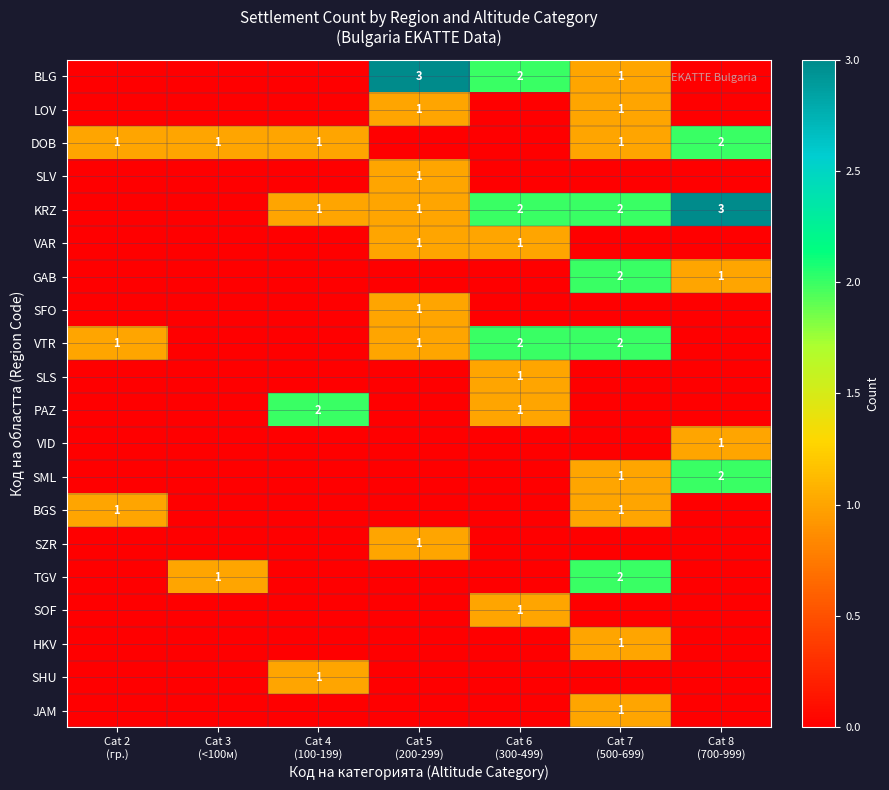

True or false: SLV has a value of 0 at Cat 6 (300-499).

True